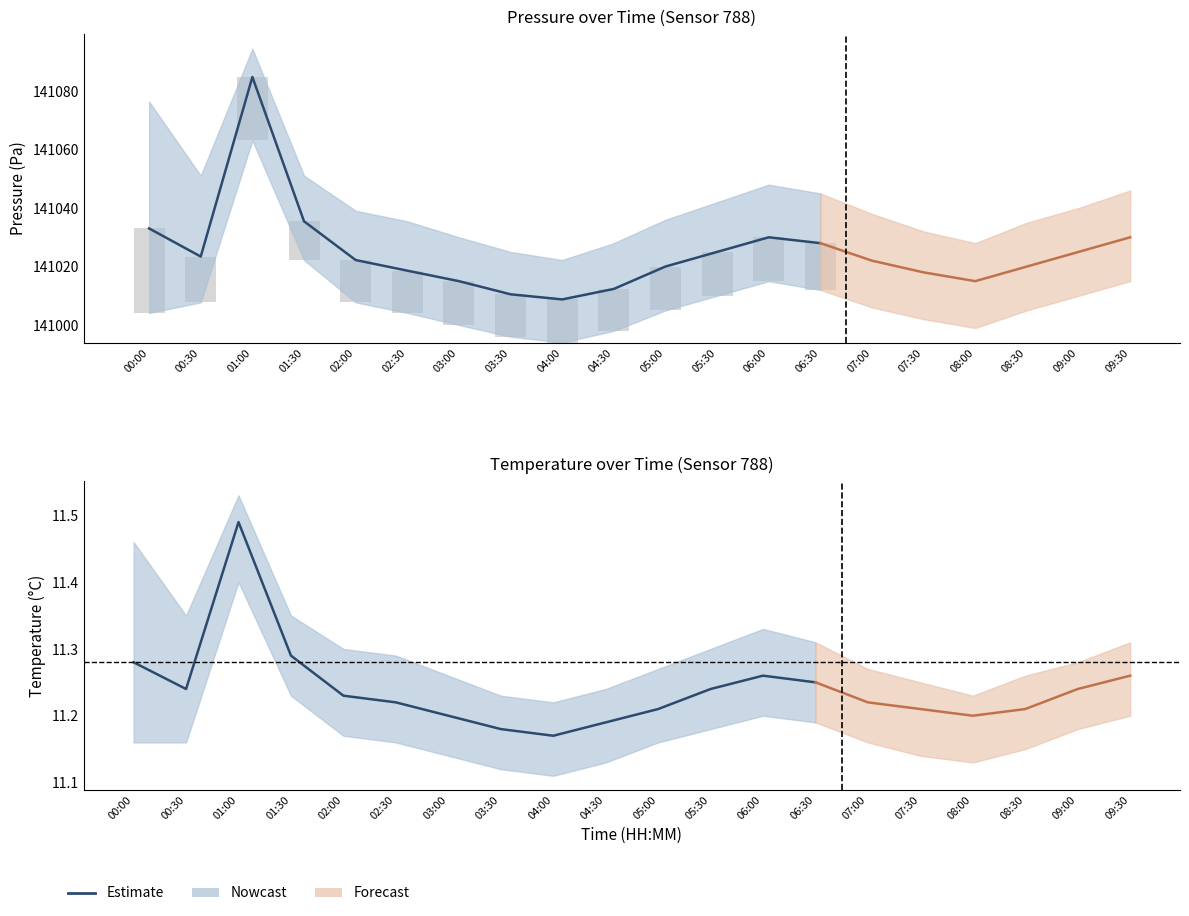

How many values are between 11 and 12?

14